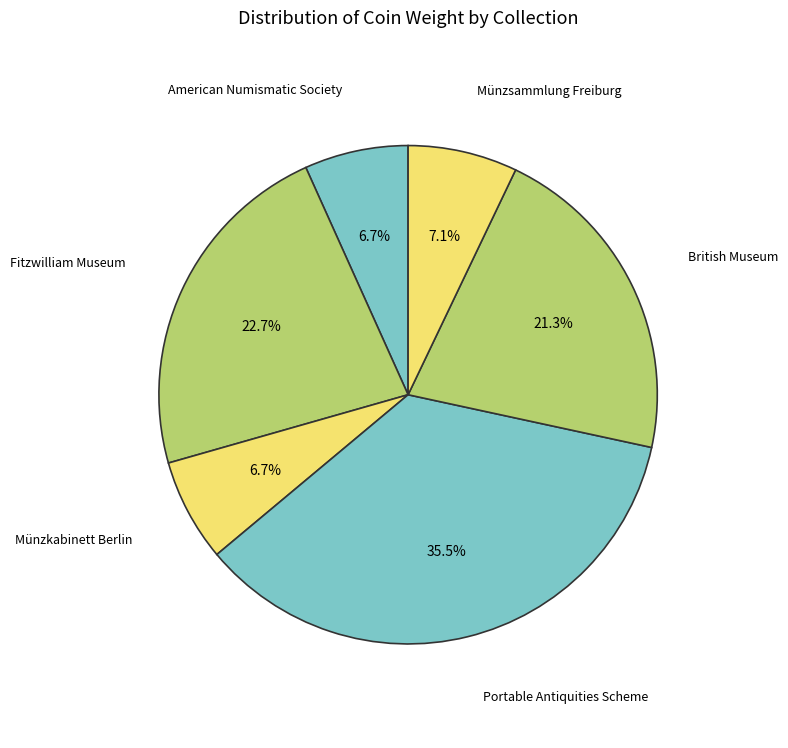

To the nearest percent, what is the difference between the largest and smallest slice percentages?

29%